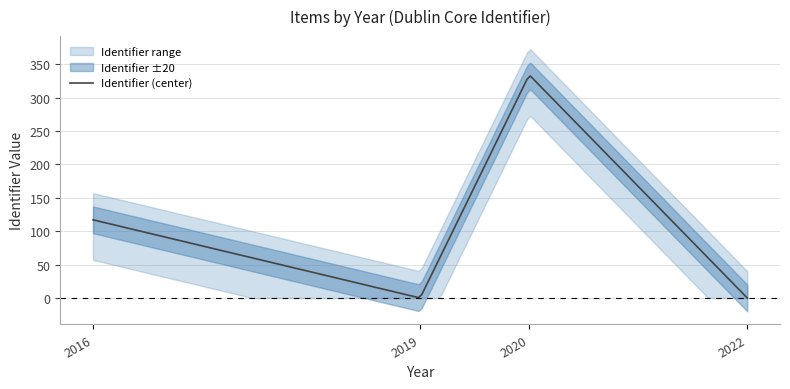

At which label does the data first exceed 117?

2020